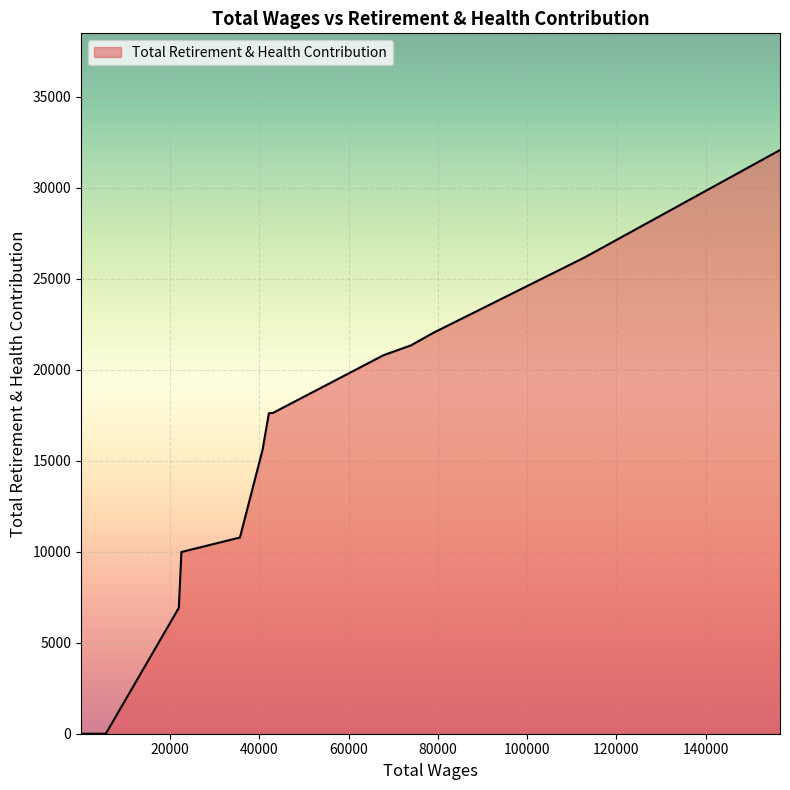

What is the difference between the maximum and minimum values?

32078